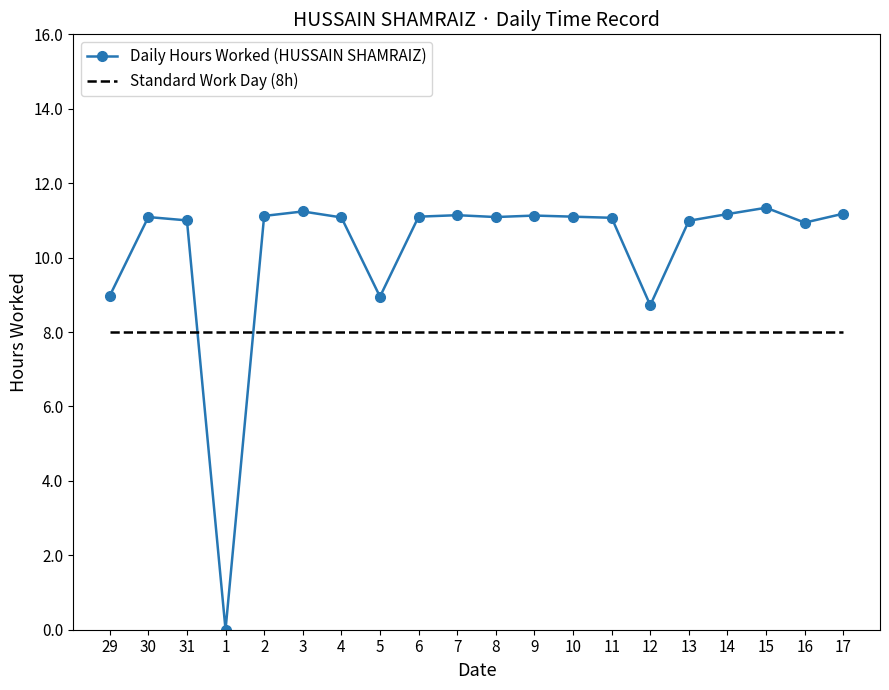

List the labels in order of value, largest first.

15, 3, 17, 14, 7, 9, 2, 6, 10, 30, 8, 4, 11, 31, 13, 16, 29, 5, 12, 1